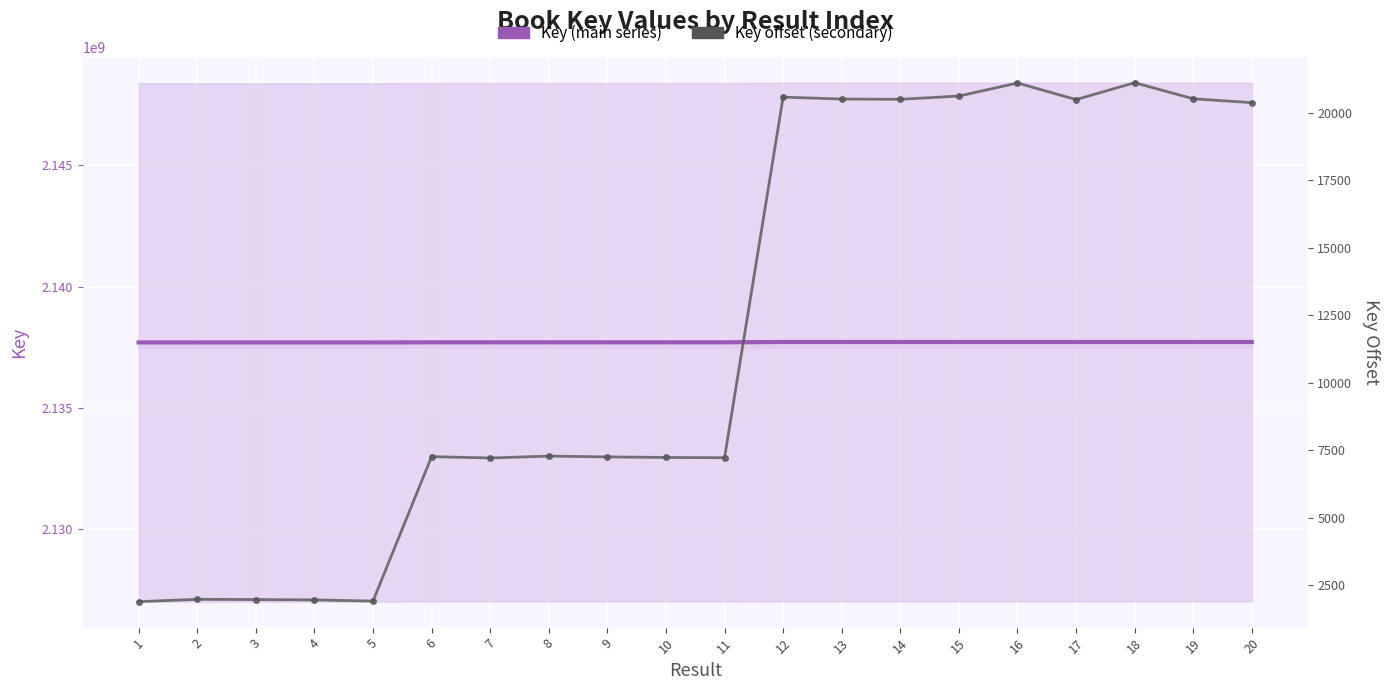

Reading left to right, list all the values displayed in this chart.

Key (main series): 2137701894	2137701982	2137701972	2137701960	2137701916	2137707265	2137707215	2137707285	2137707255	2137707235	2137707225	2137720579	2137720508	2137720498	2137720619	2137721102	2137720488	2137721112	2137720518	2137720373
Key offset (secondary): 1894	1982	1972	1960	1916	7265	7215	7285	7255	7235	7225	20579	20508	20498	20619	21102	20488	21112	20518	20373